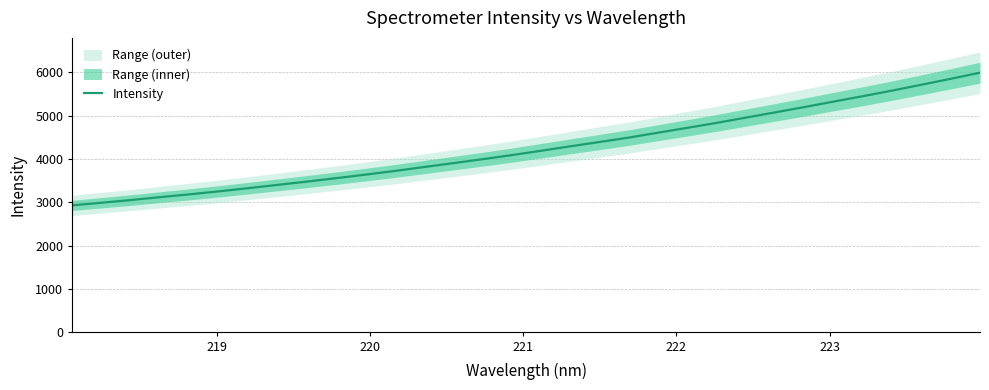

What is the lowest value of the Intensity series?

2932.2